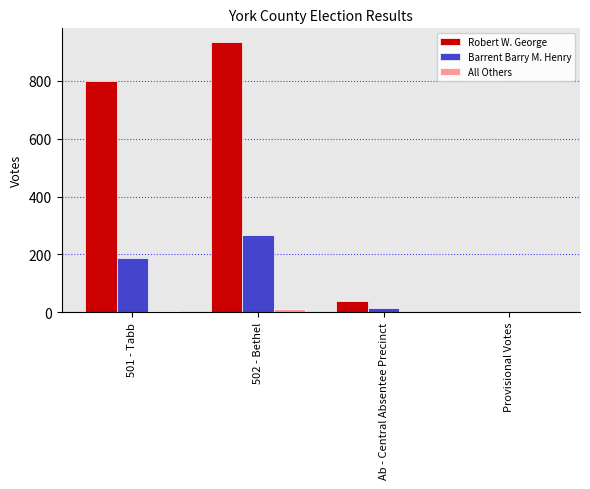

At which label is Barrent Barry M. Henry closest to 133?

501 - Tabb